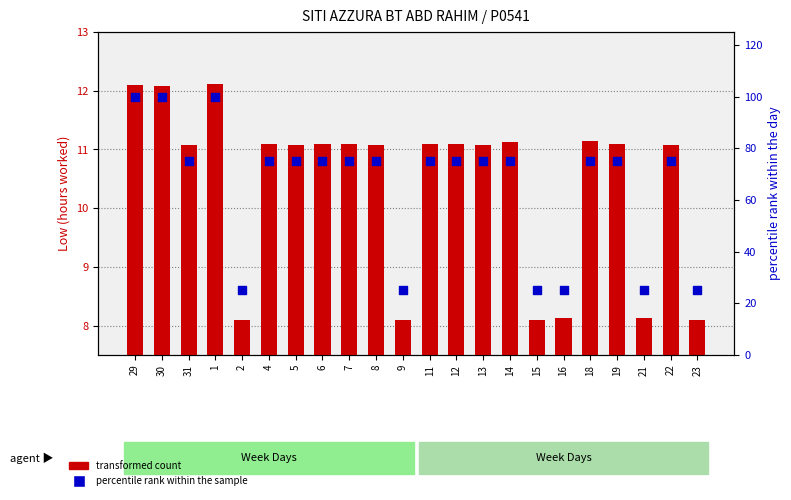

Which series has the widest spread of Y values?

percentile rank within the sample